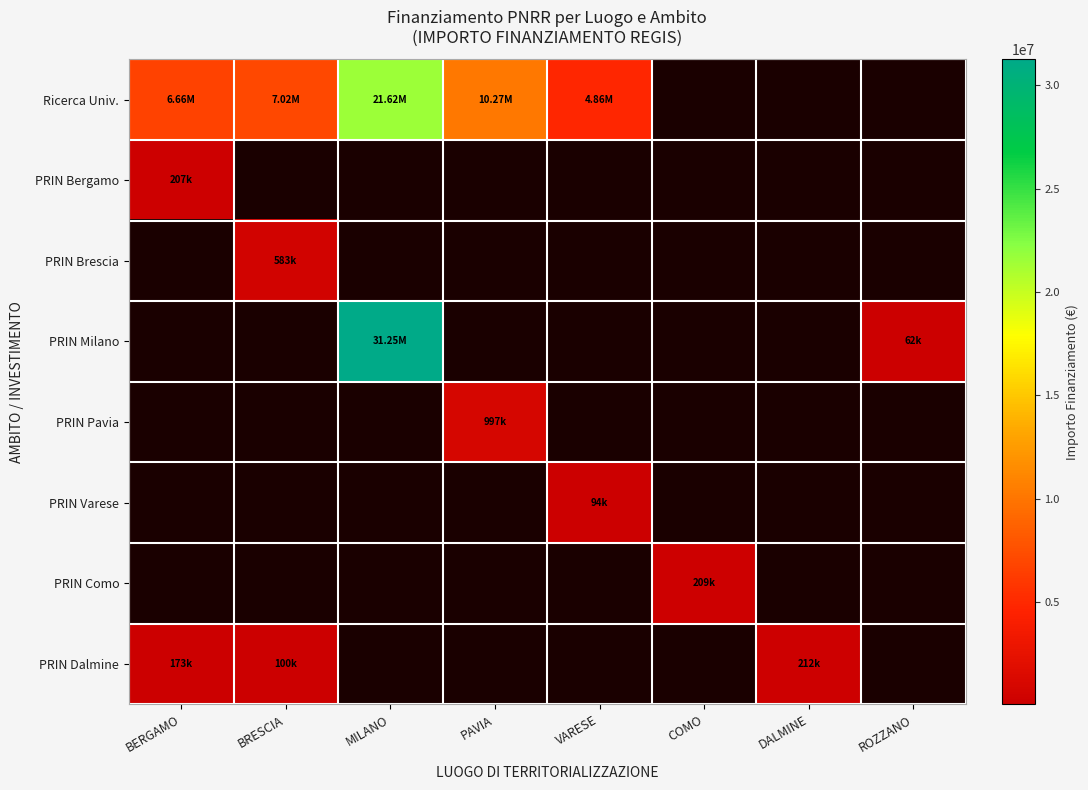

What is the total value across all series at PAVIA?

11263882.0